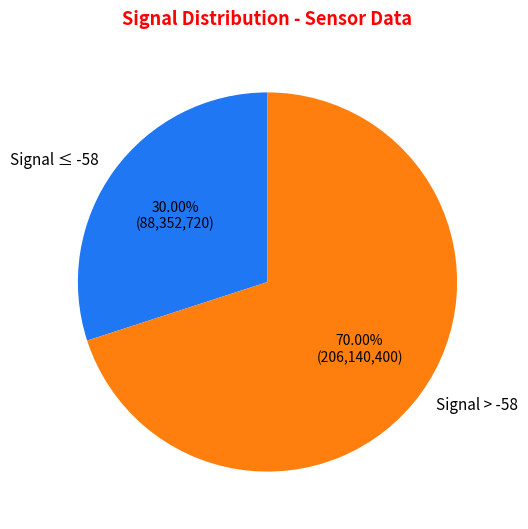

Does any single category account for the majority?

Yes